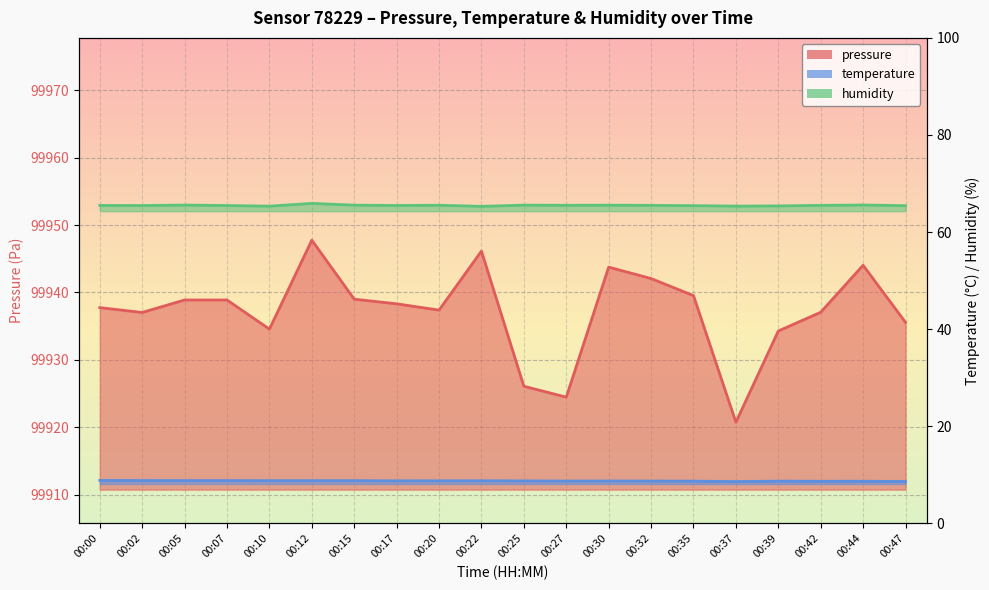

How many interior local valleys does the humidity series have?

6